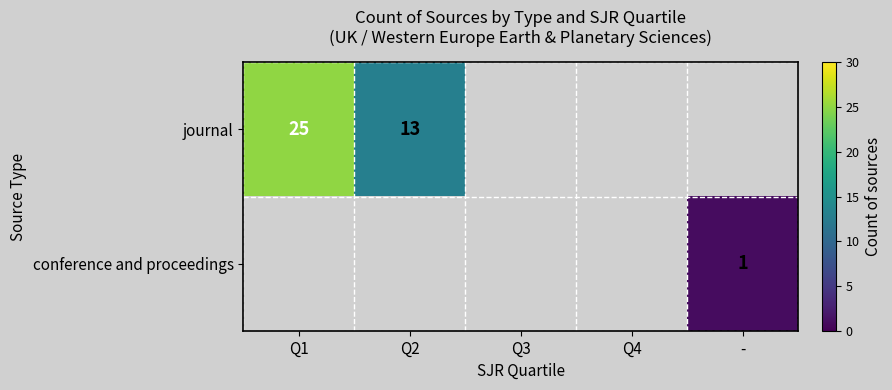

True or false: journal has a value of 8 at Q2.

False